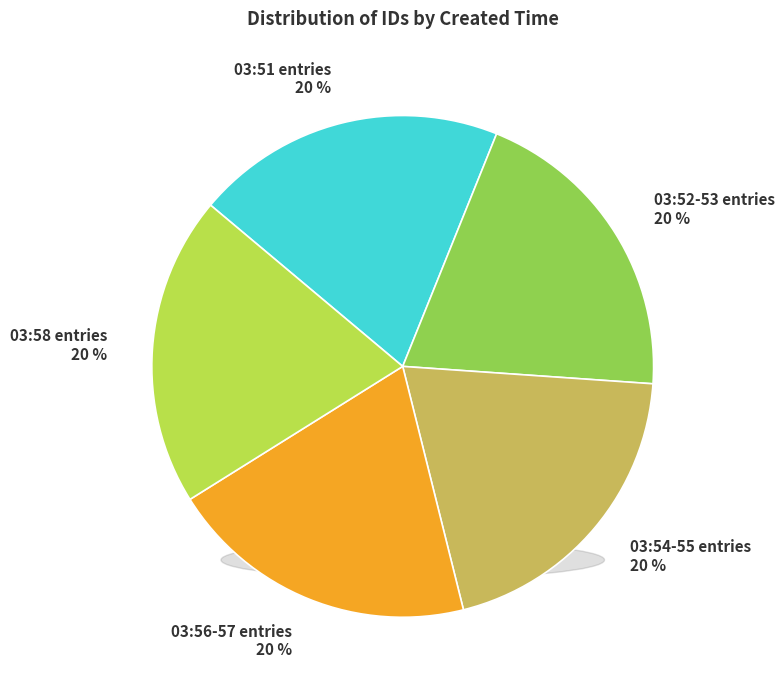

To the nearest percent, what is the average slice percentage?

20%